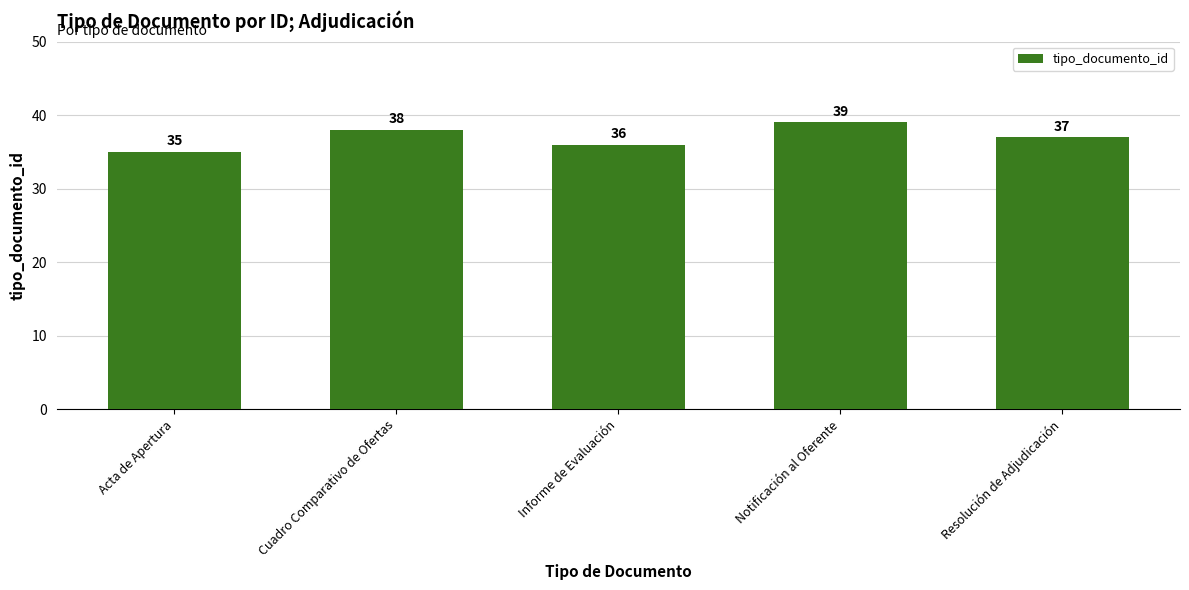

Count the number of data series in this chart.

1